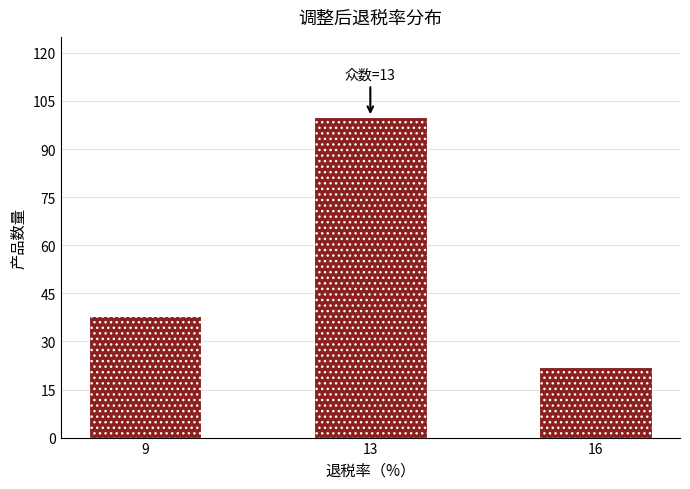

Reading left to right, list all the values displayed in this chart.

9=38	13=100	16=22